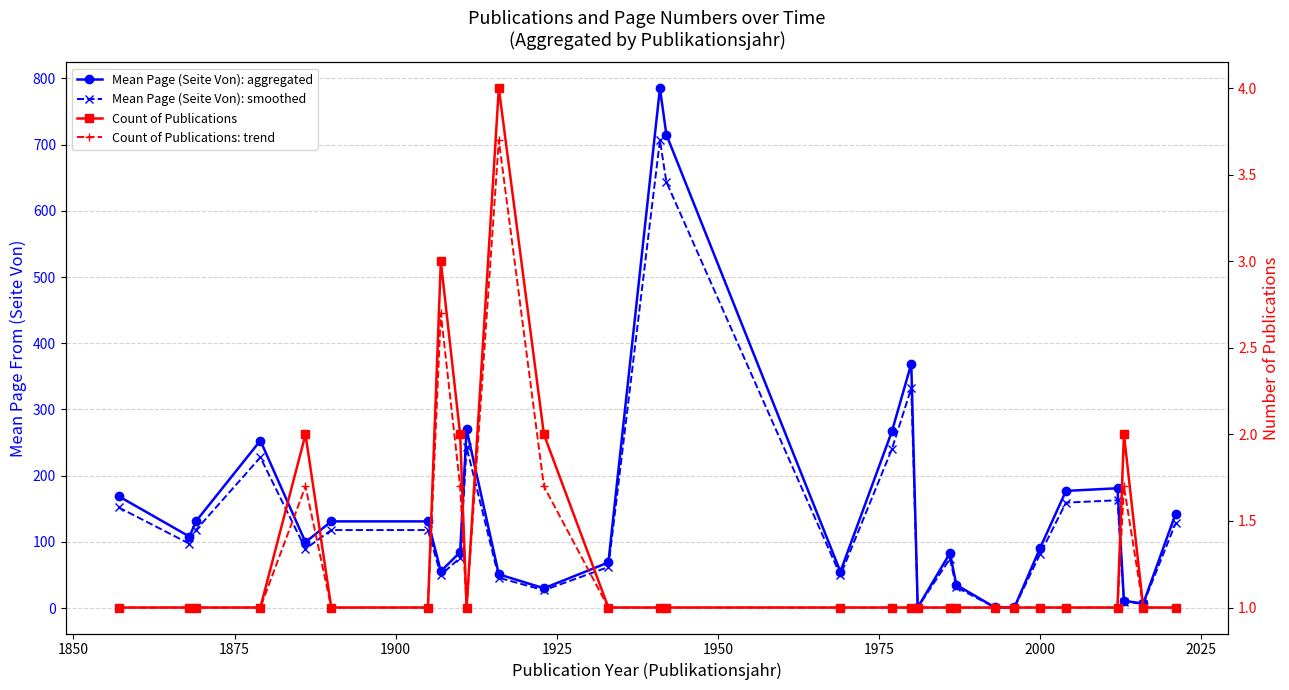

What are all the series names shown in the legend?

Mean Page (Seite Von): aggregated, Mean Page (Seite Von): smoothed, Count of Publications, Count of Publications: trend